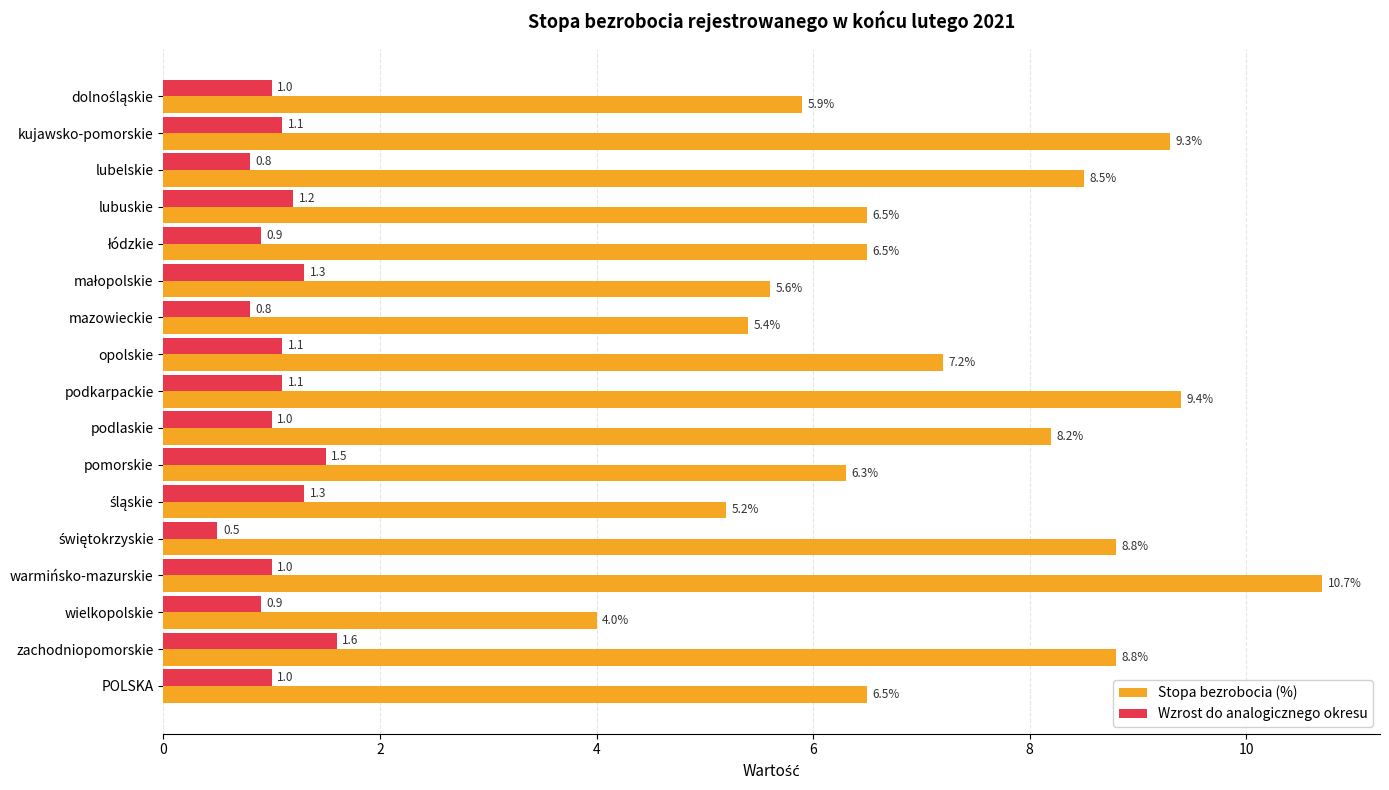

At which label is Stopa bezrobocia (%) closest to 7?

opolskie